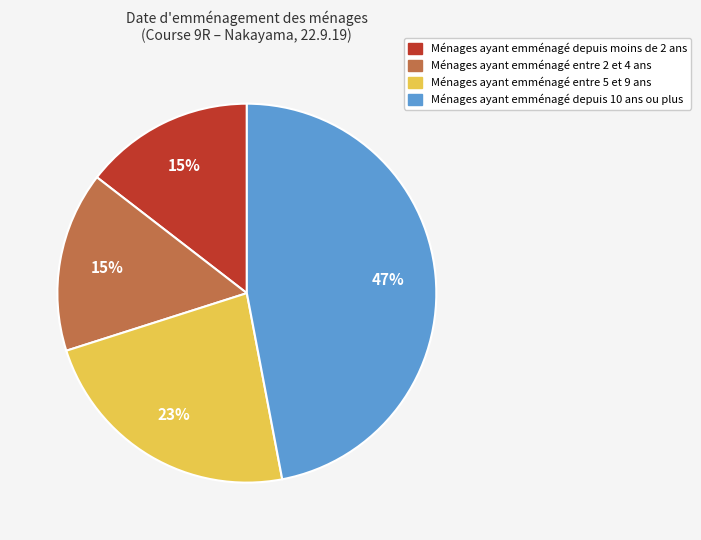

Does any single category account for the majority?

No